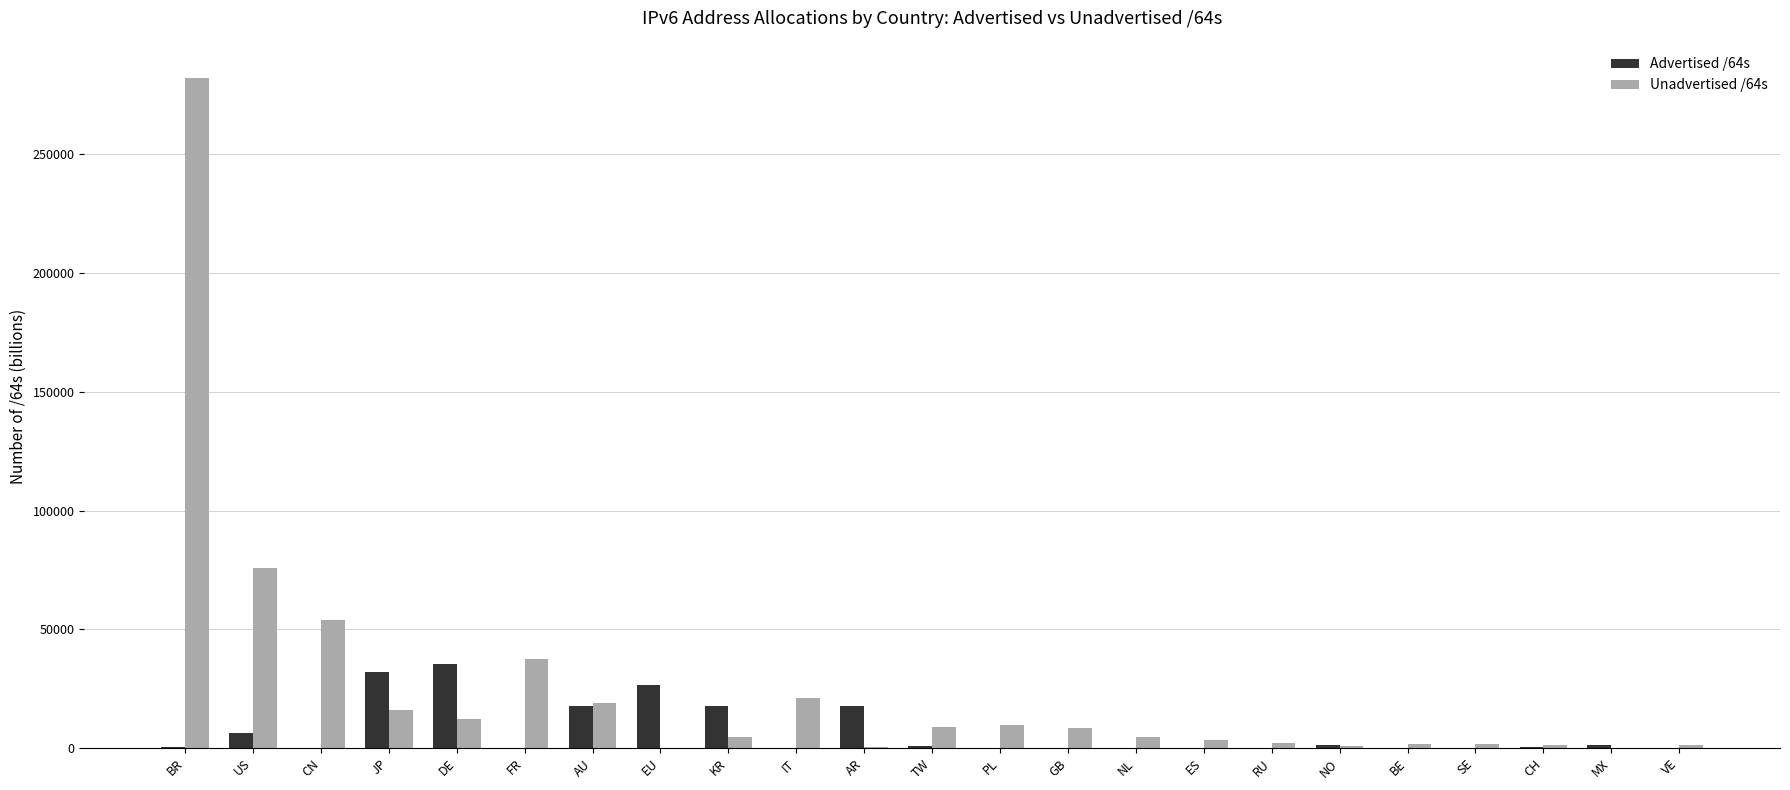

Which series changed the most between BR and ES?

Unadvertised /64s